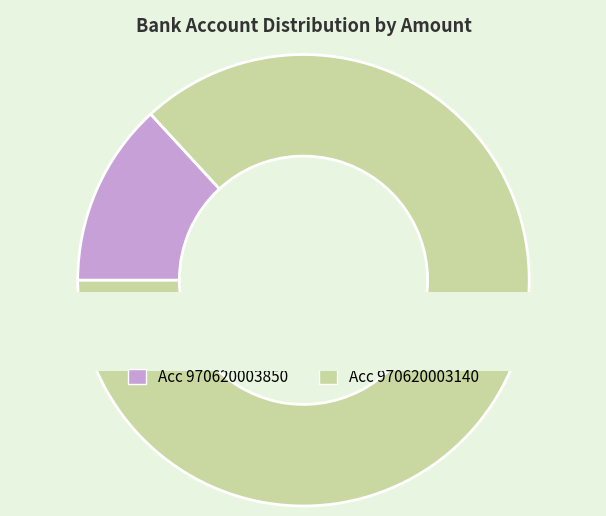

Which category has the biggest portion of the pie?

970620003140